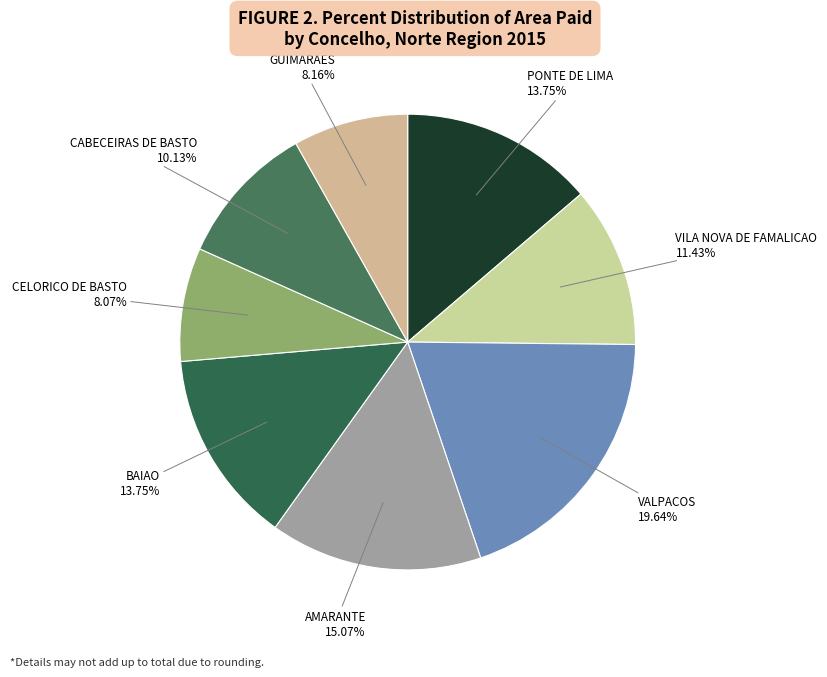

Is there any slice that represents more than half of the pie?

No